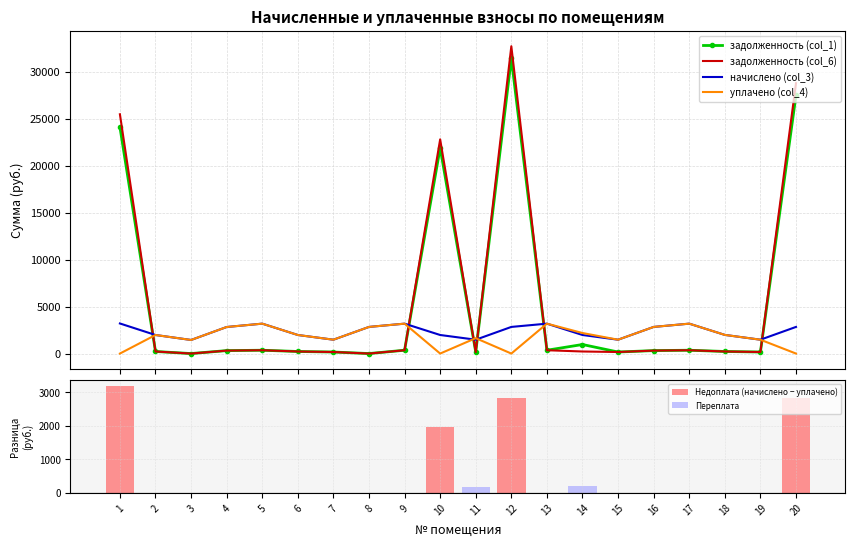

What is the average value of the Переплата series?

18.7